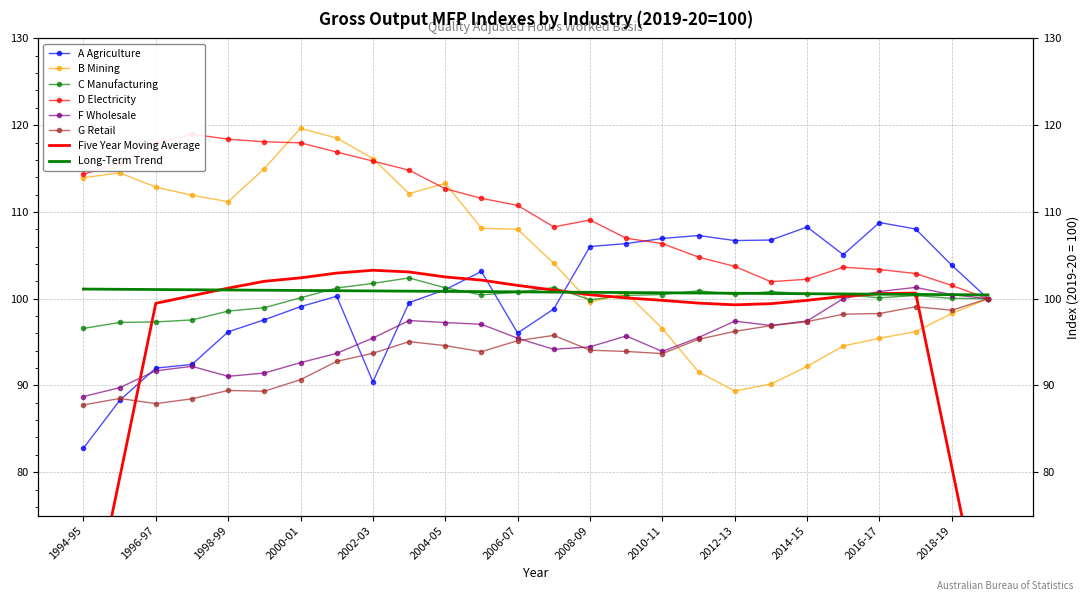

True or false: D Electricity has a value of 100.0 at 2019-20.

True